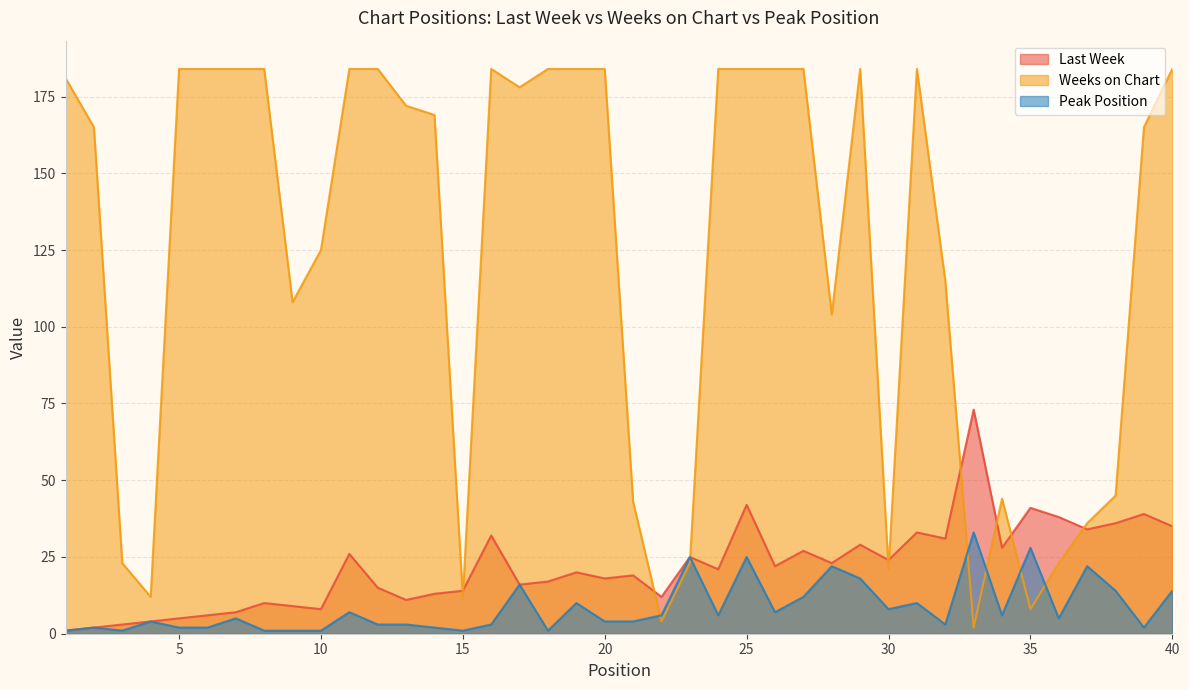

At which label does Peak Position first exceed 5?

11